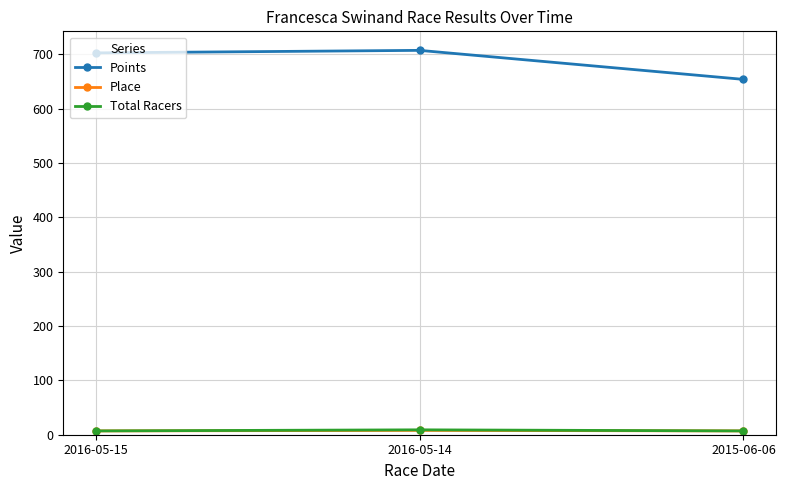

Where is Points nearest to the value 680?

2016-05-15